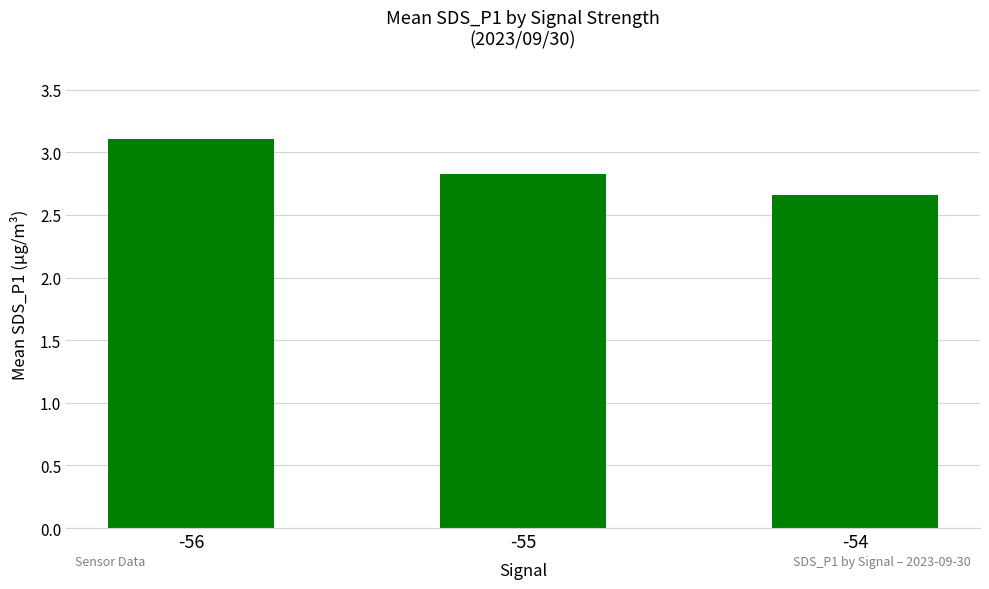

What is the change in value from -56 to -55?

-0.3